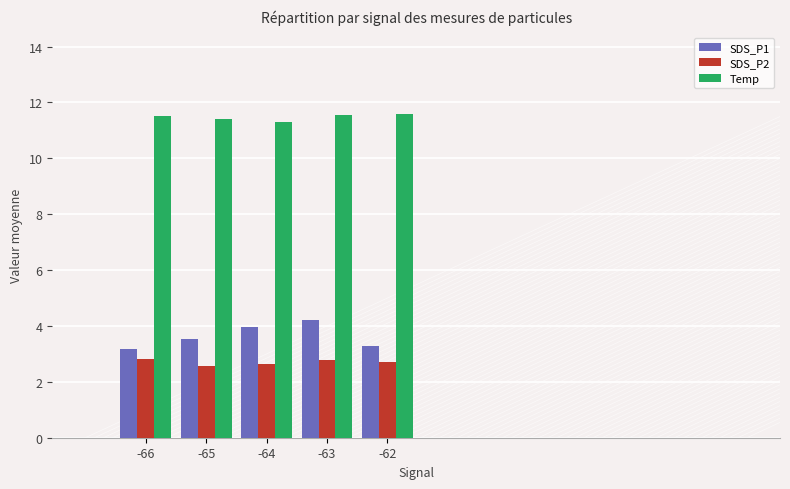

At which label is SDS_P1 closest to 3?

-66